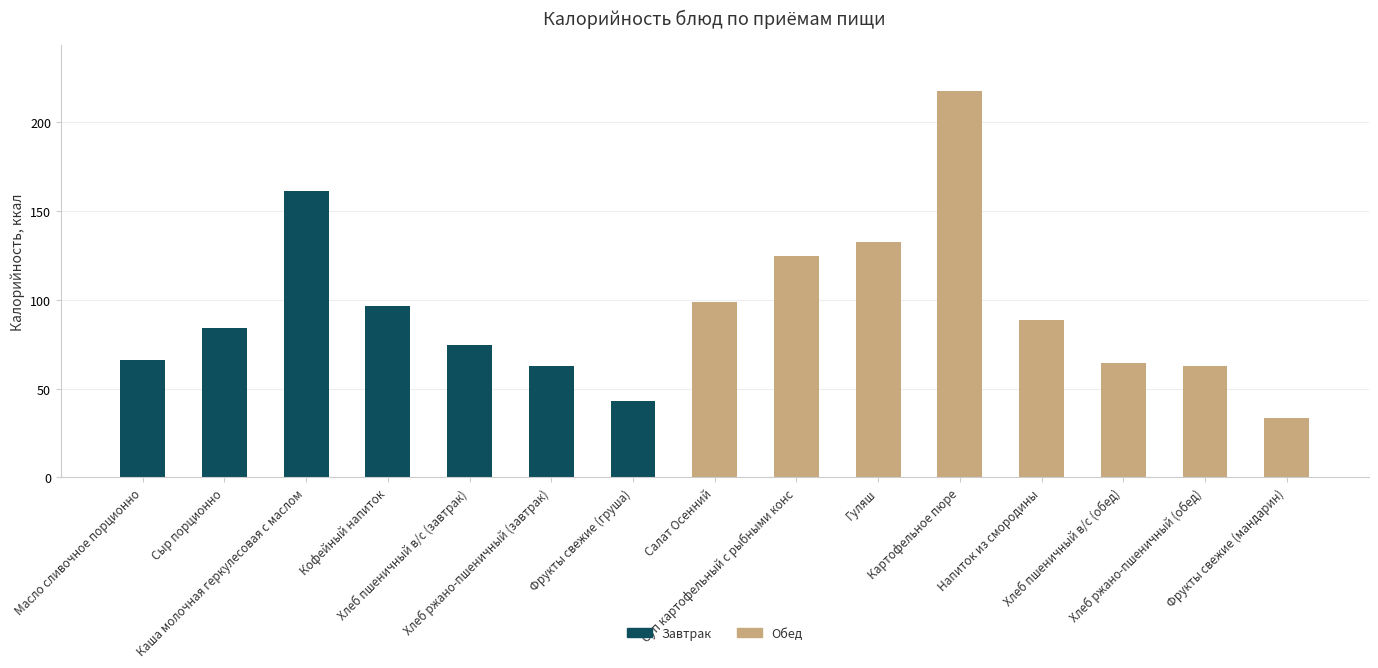

What is the sum of all Завтрак values?

587.7